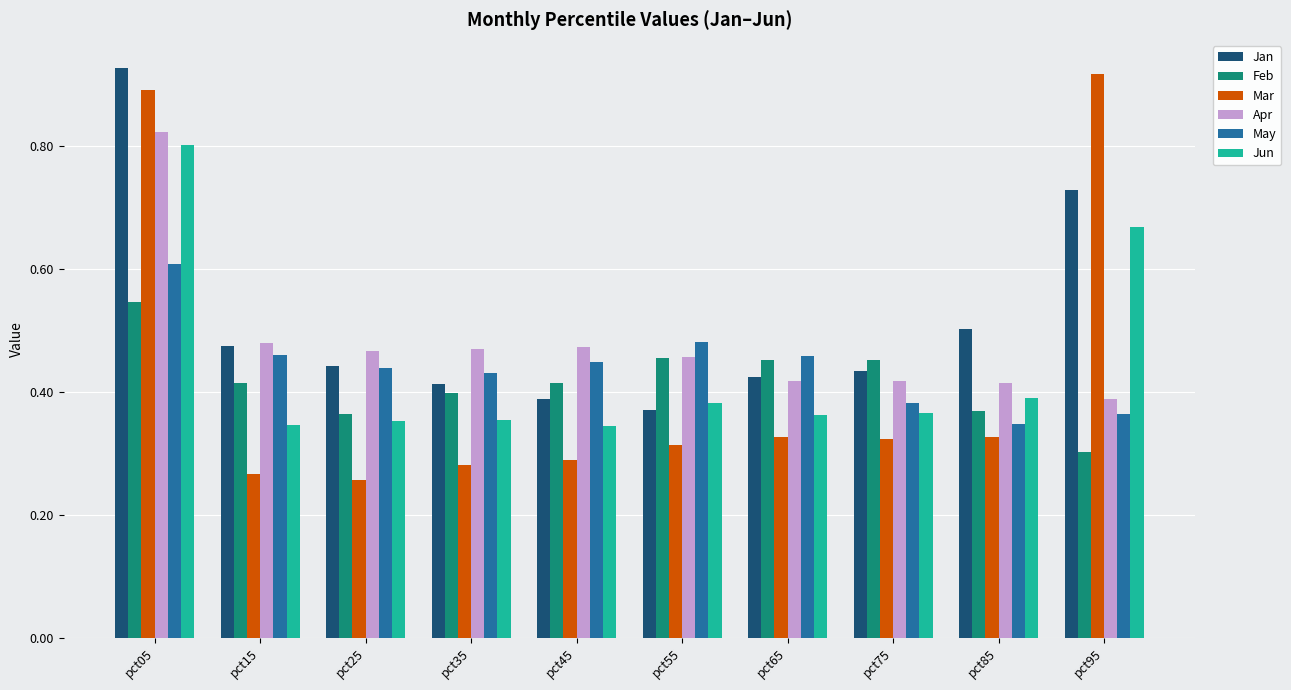

True or false: Jan has a value of 0.4 at pct25.

True